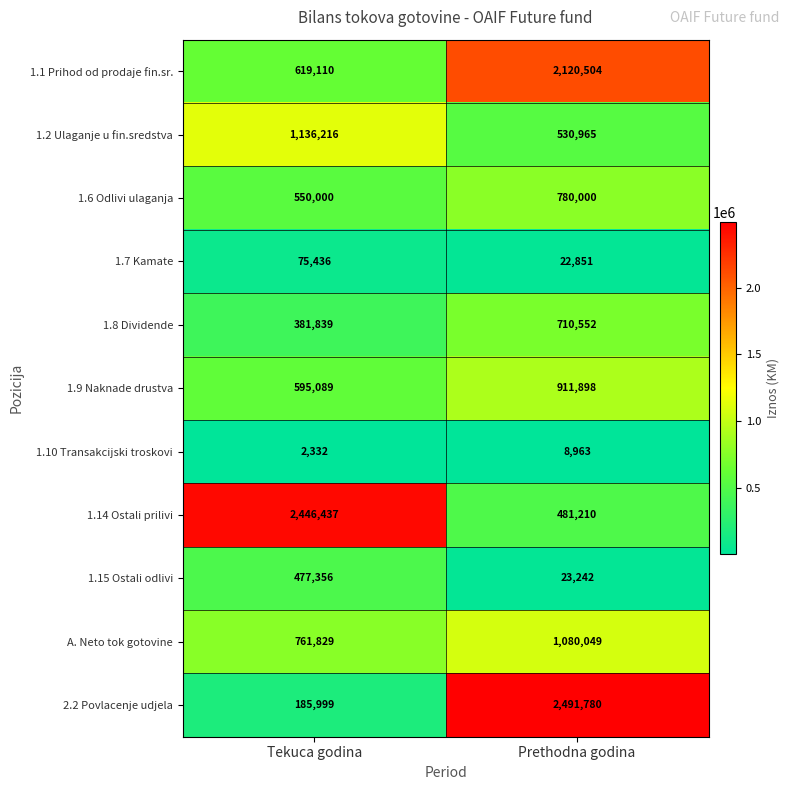

Reading left to right, list all the values displayed in this chart.

1.1 Prihod od prodaje fin.sr.: 619110	2120504
1.2 Ulaganje u fin.sredstva: 1136216	530965
1.6 Odlivi ulaganja: 550000	780000
1.7 Kamate: 75436	22851
1.8 Dividende: 381839	710552
1.9 Naknade drustva: 595089	911898
1.10 Transakcijski troskovi: 2332	8963
1.14 Ostali prilivi: 2446437	481210
1.15 Ostali odlivi: 477356	23242
A. Neto tok gotovine: 761829	1080049
2.2 Povlacenje udjela: 185999	2491780